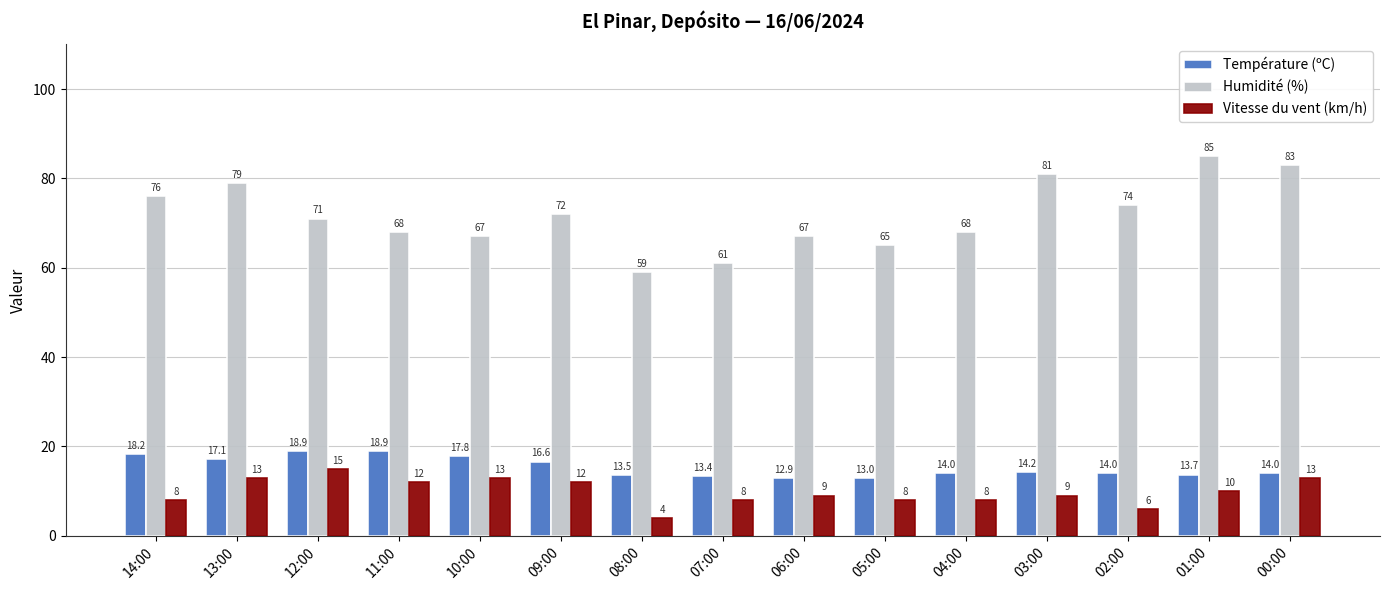

What is the sum of all Humidité (%) values?

1076.0